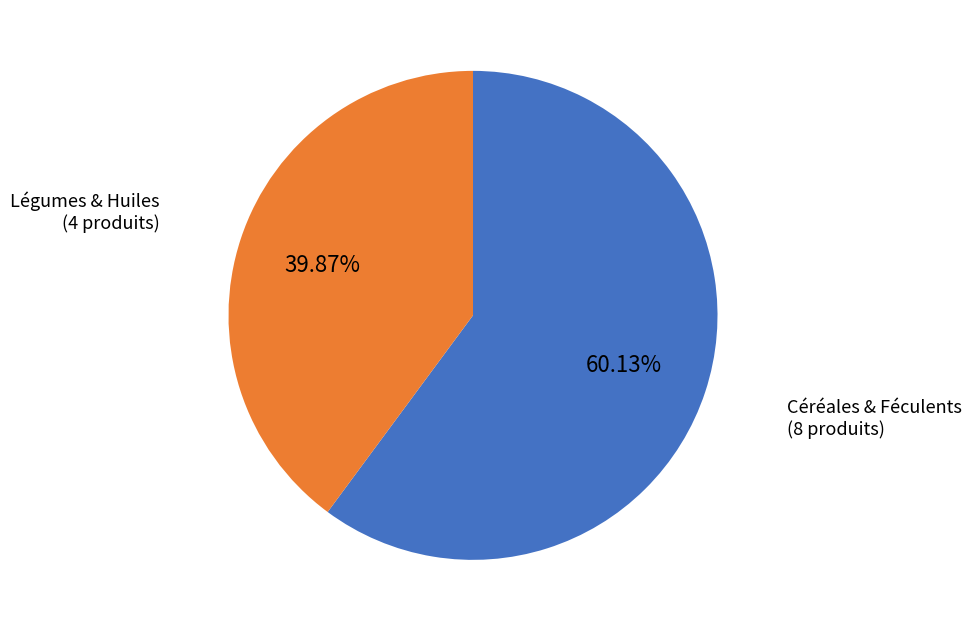

Is there a majority slice in this chart?

Yes